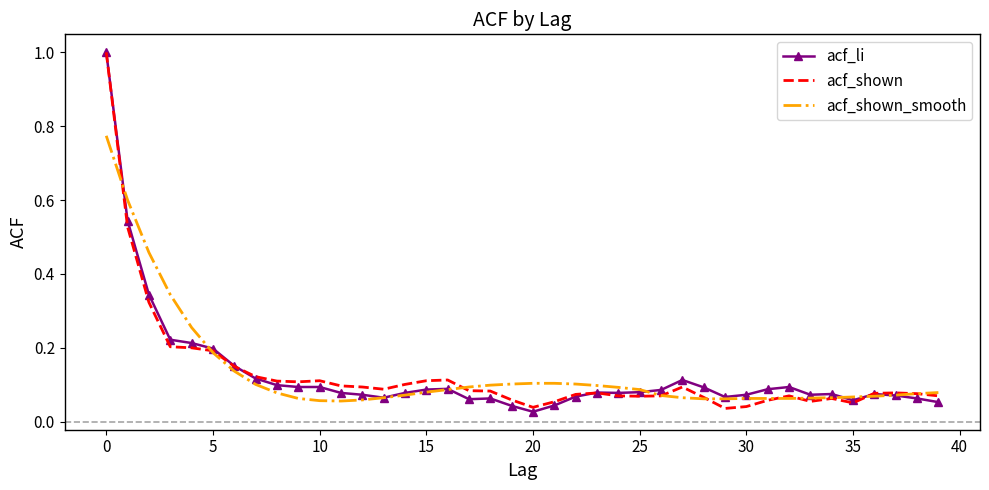

At how many categories does at least one series exceed 0?

40